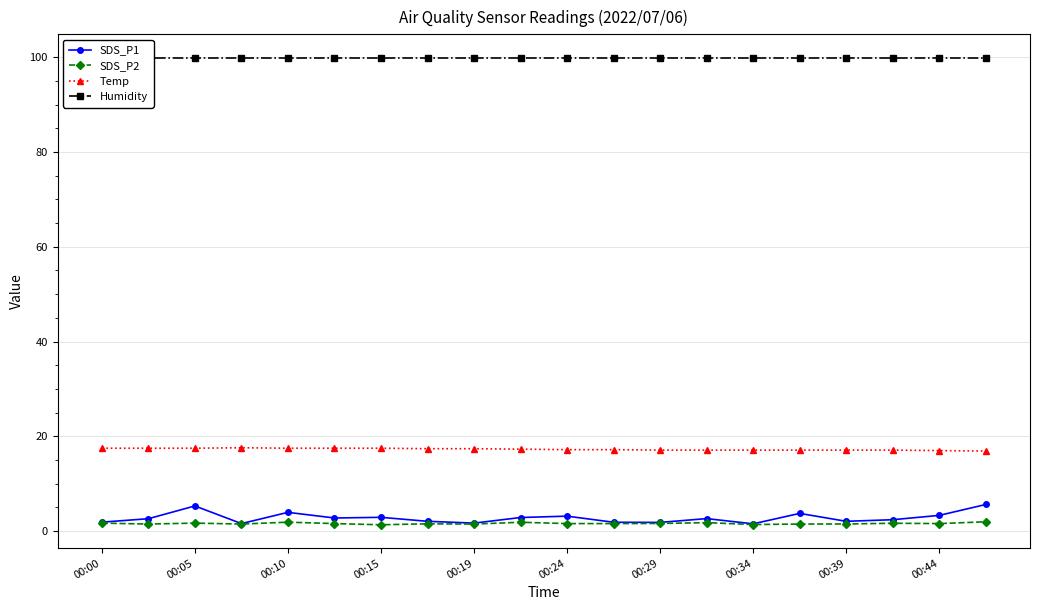

True or false: Temp and SDS_P2 cross at least once.

False